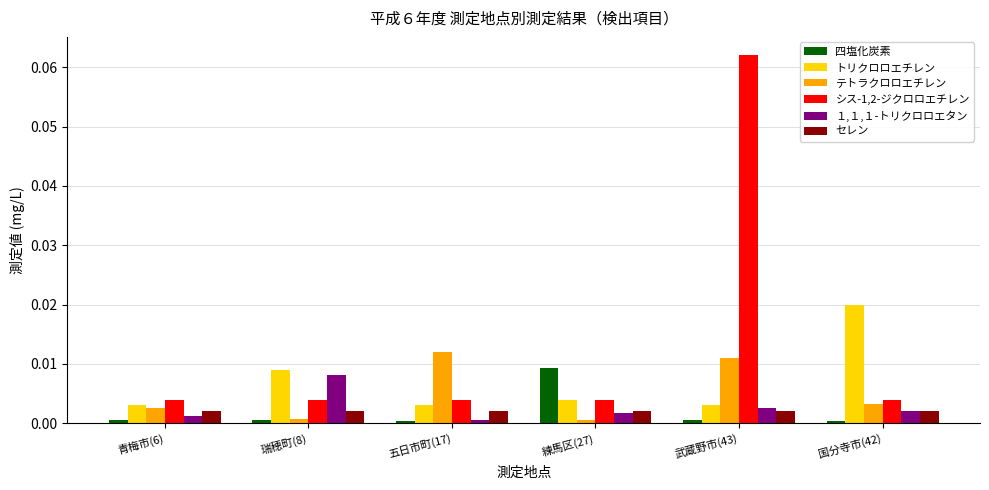

List the series in order of their peak value, highest first.

シス-1,2-ジクロロエチレン, トリクロロエチレン, テトラクロロエチレン, 四塩化炭素, １,１,１-トリクロロエタン, セレン